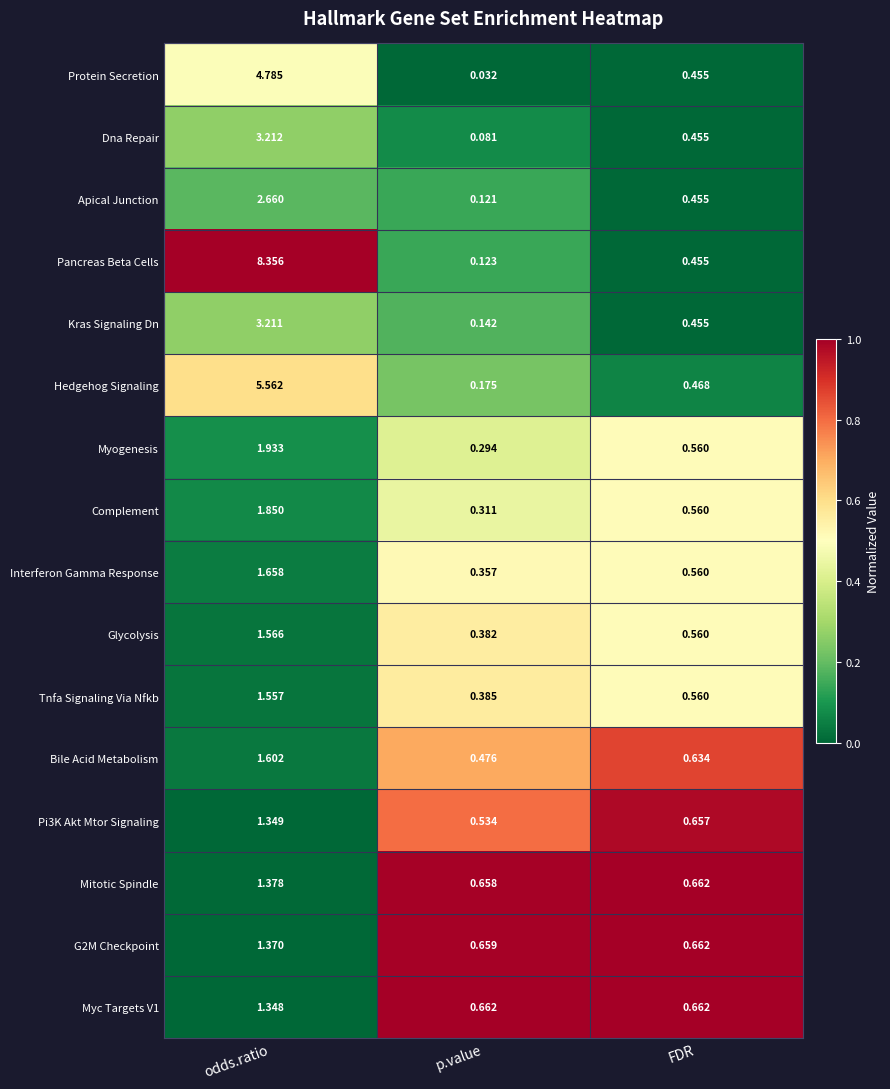

Rank the categories by Pancreas Beta Cells value from lowest to highest.

p.value, FDR, odds.ratio